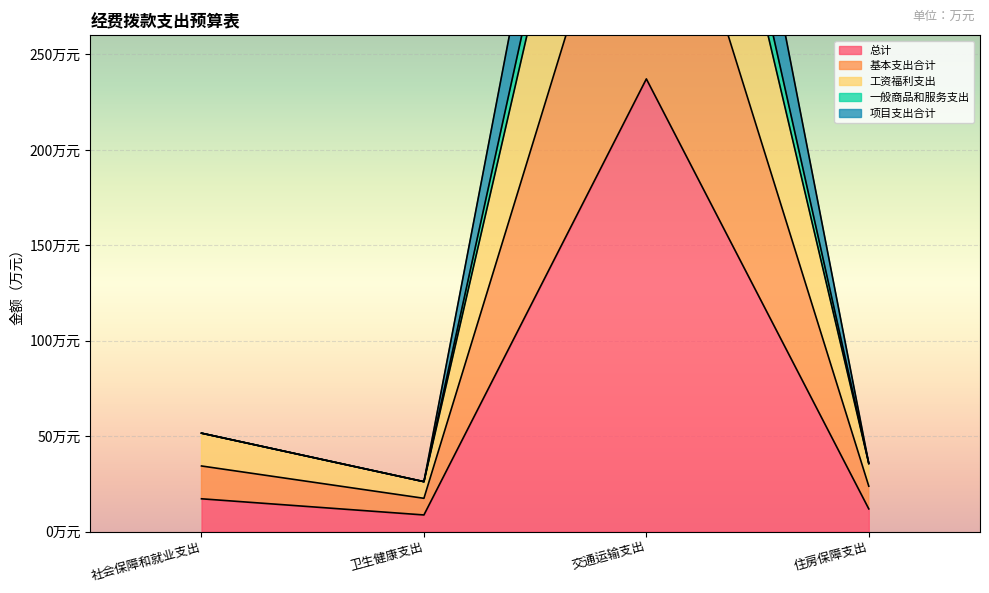

Count the number of categories in the chart.

4